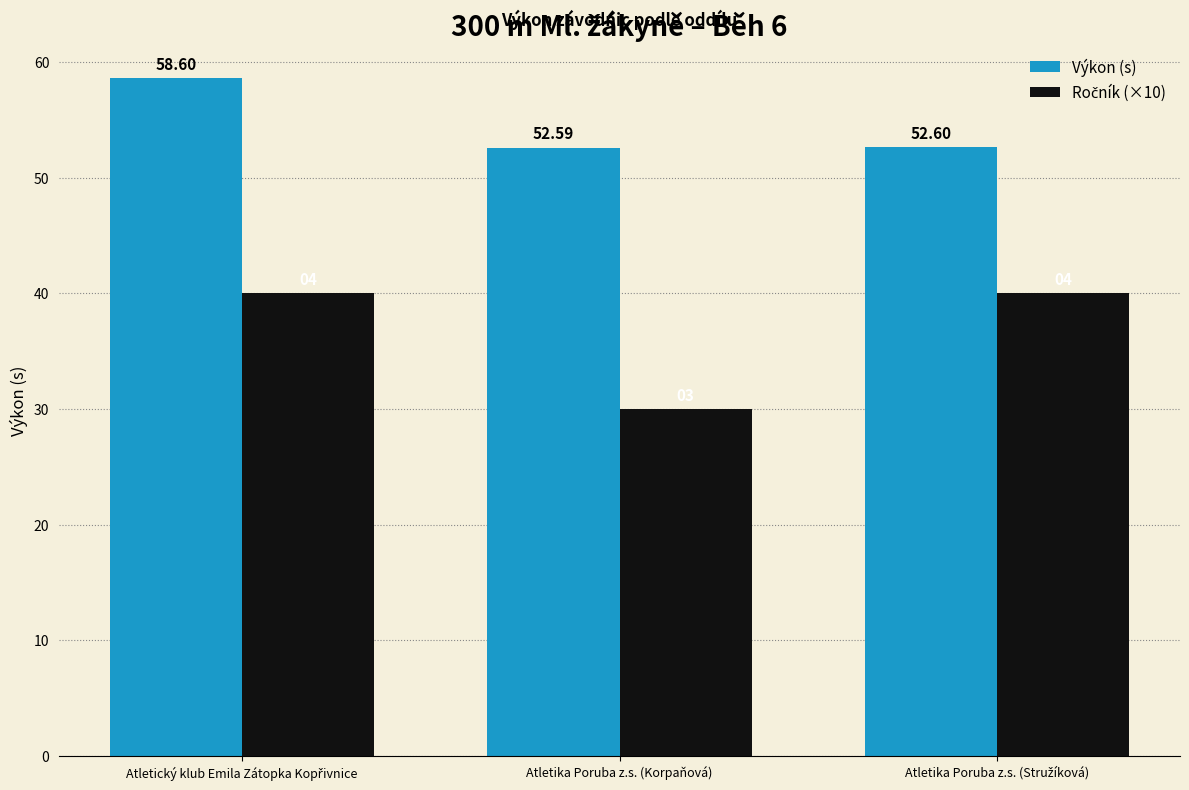

Which label corresponds to the smallest value in the chart?

Atletika Poruba z.s. (Korpaňová)